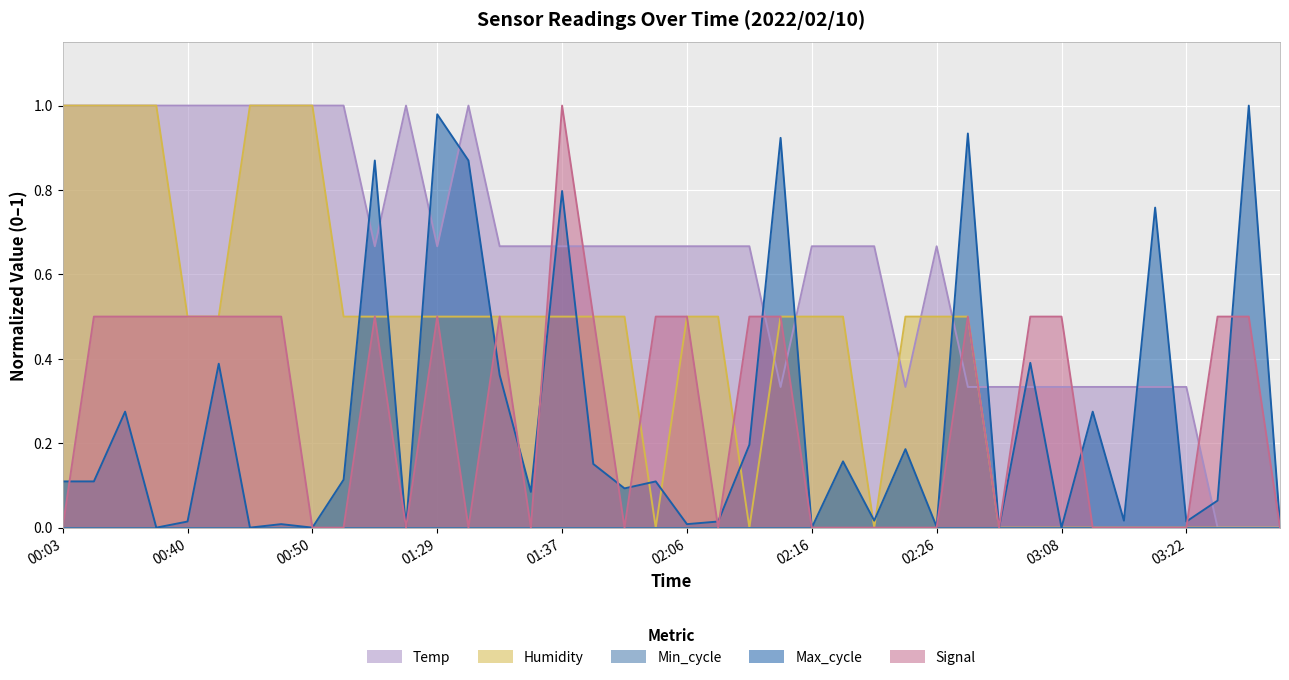

What is the label of the 17th point from the right?

02:14